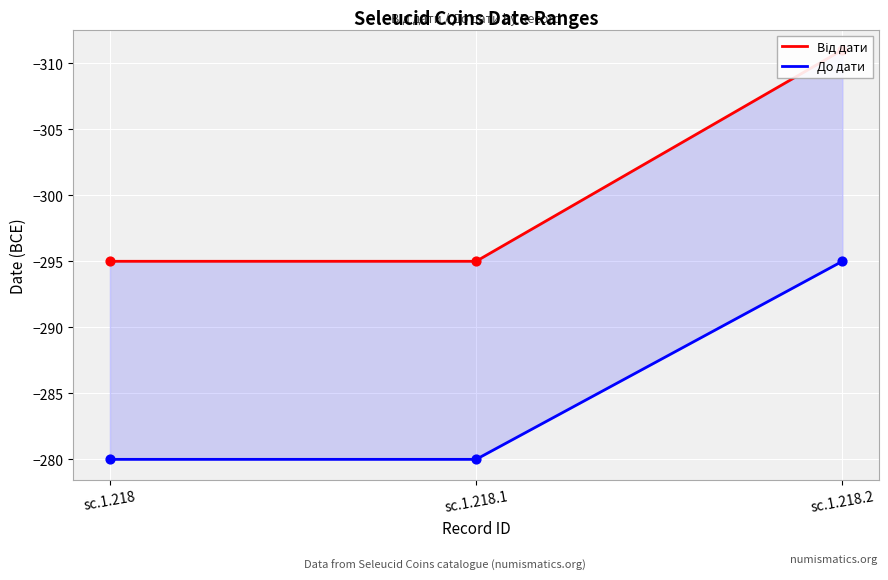

What is the total value across all series at sc.1.218.2?

-606